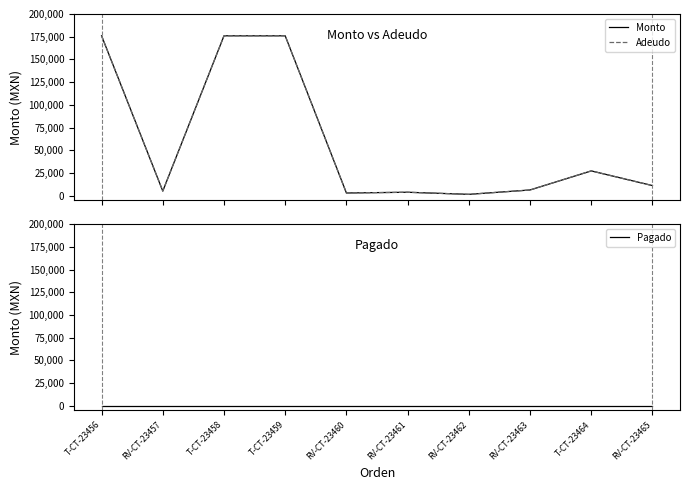

Where is Pagado nearest to the value 0?

T-CT-23456